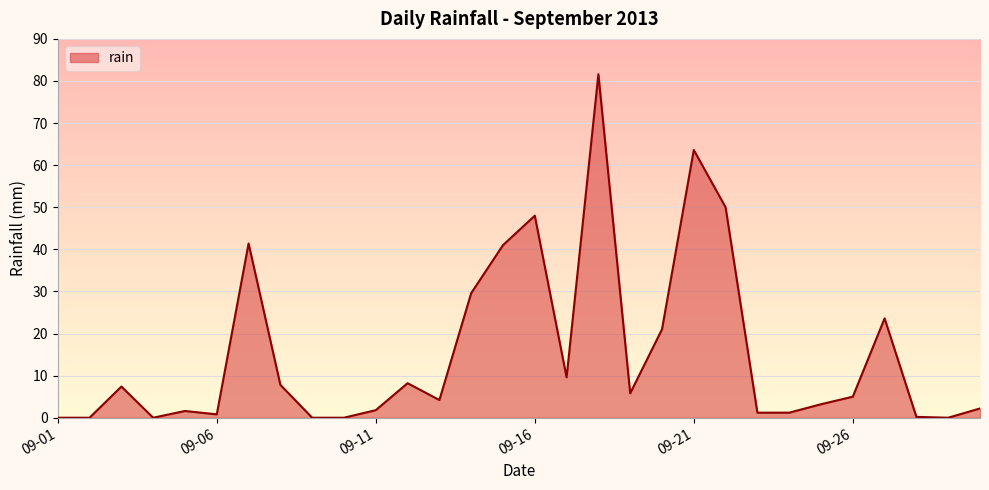

The value at 09-16 is 48.0. True or false?

True